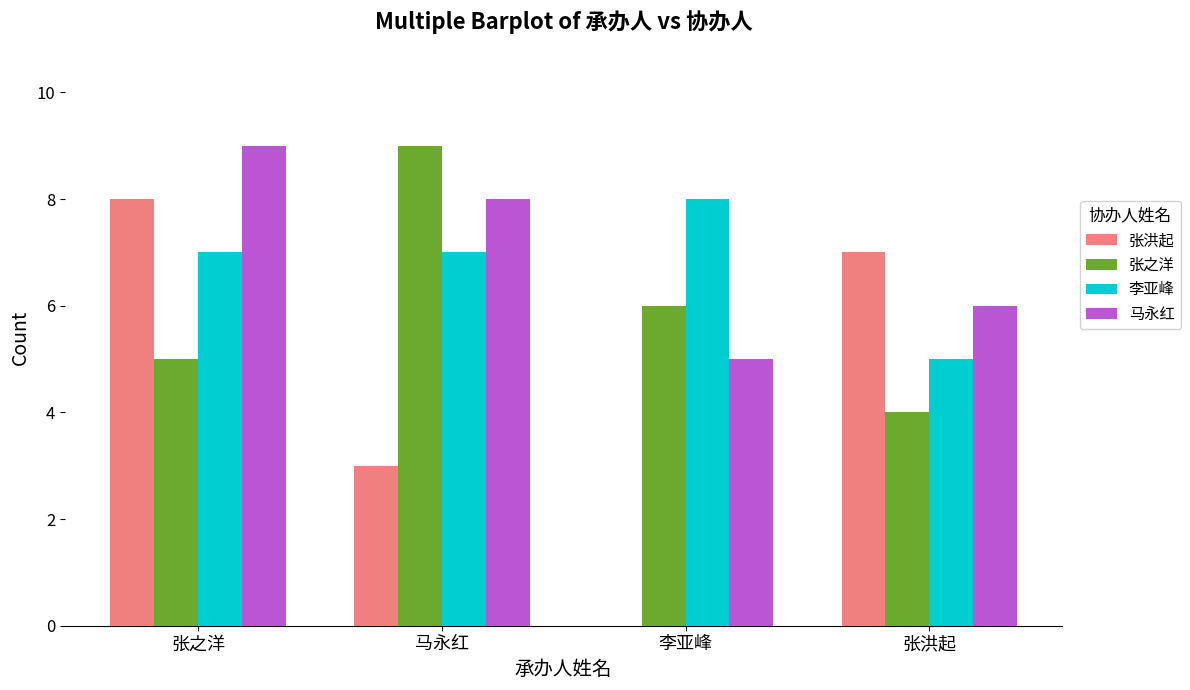

The 张洪起 series shows 2 at 马永红. True or false?

False